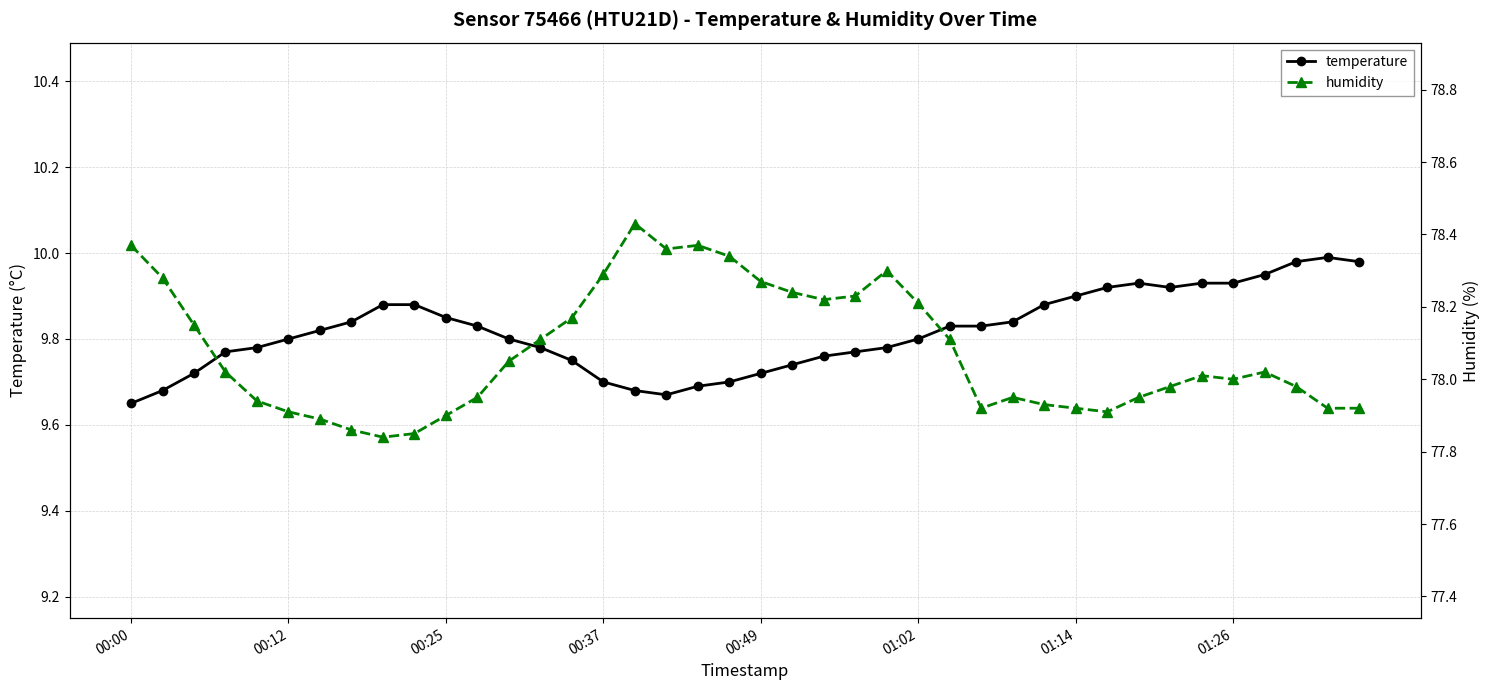

What is the lowest value of the temperature series?

9.7